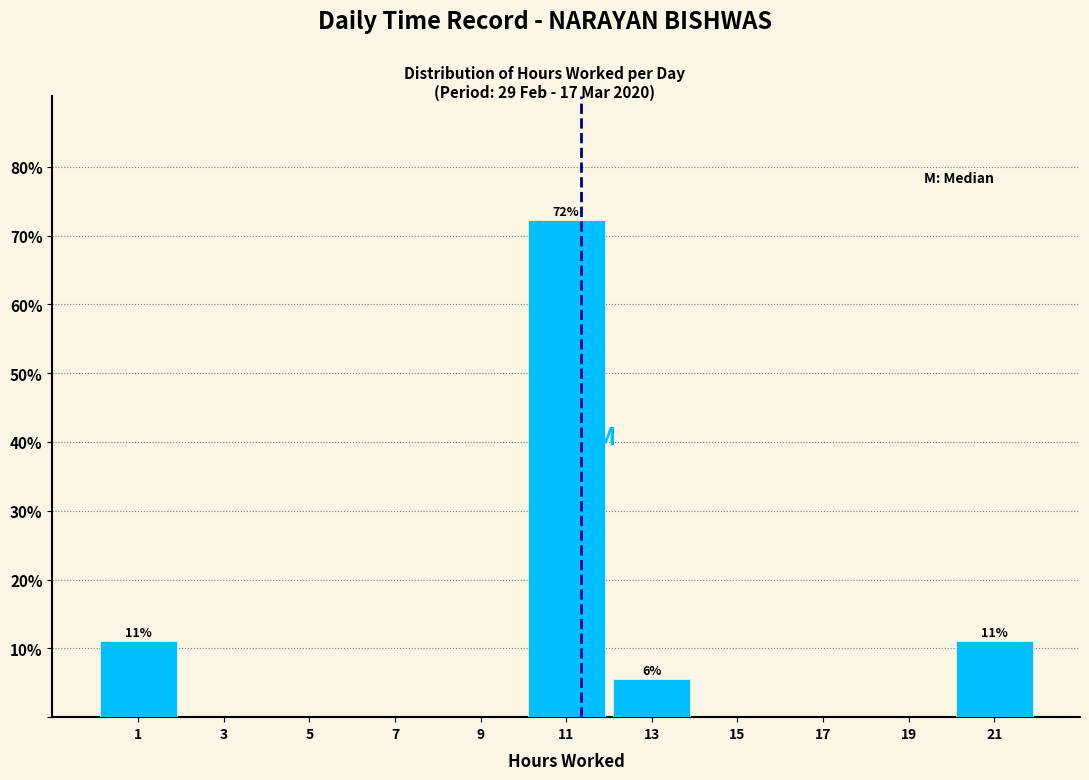

Which range on the x-axis has the tallest bar?

10 to 12